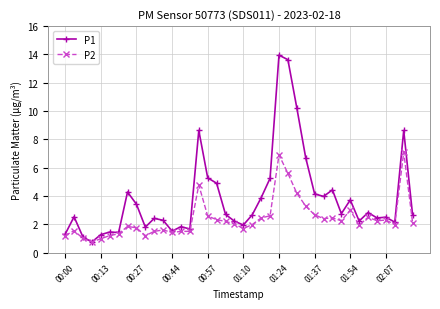

What is the value of the P2 point at the 25th from the left?

6.9